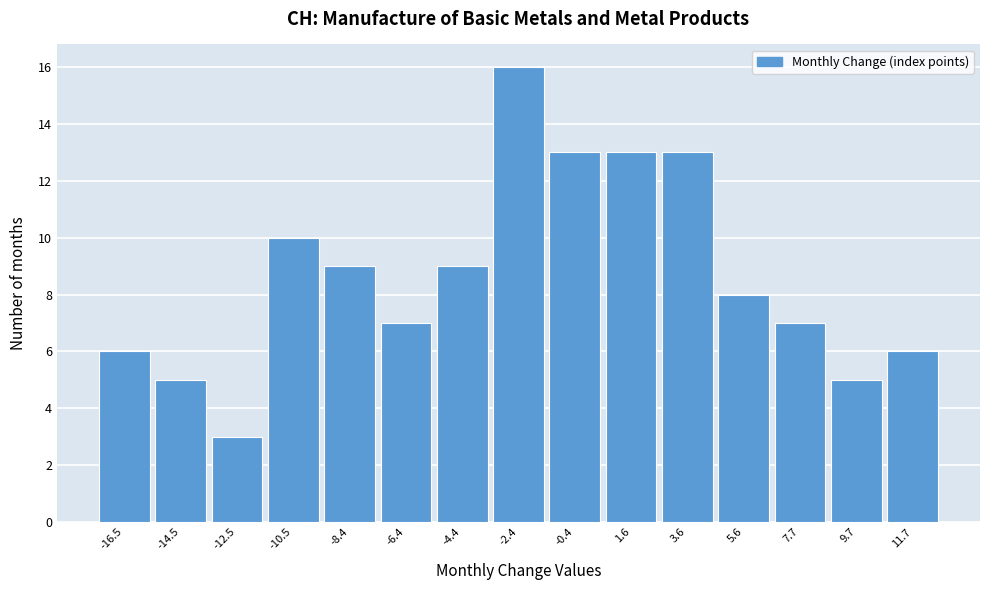

Reading right to left, extract all data points from this chart.

6	5	7	8	13	13	13	16	9	7	9	10	3	5	6